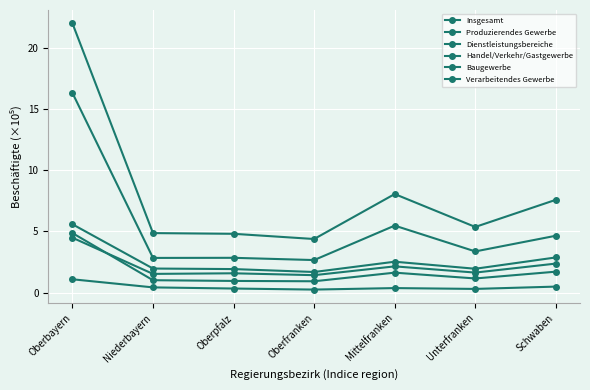

Does the chart have visible grid lines?

Yes